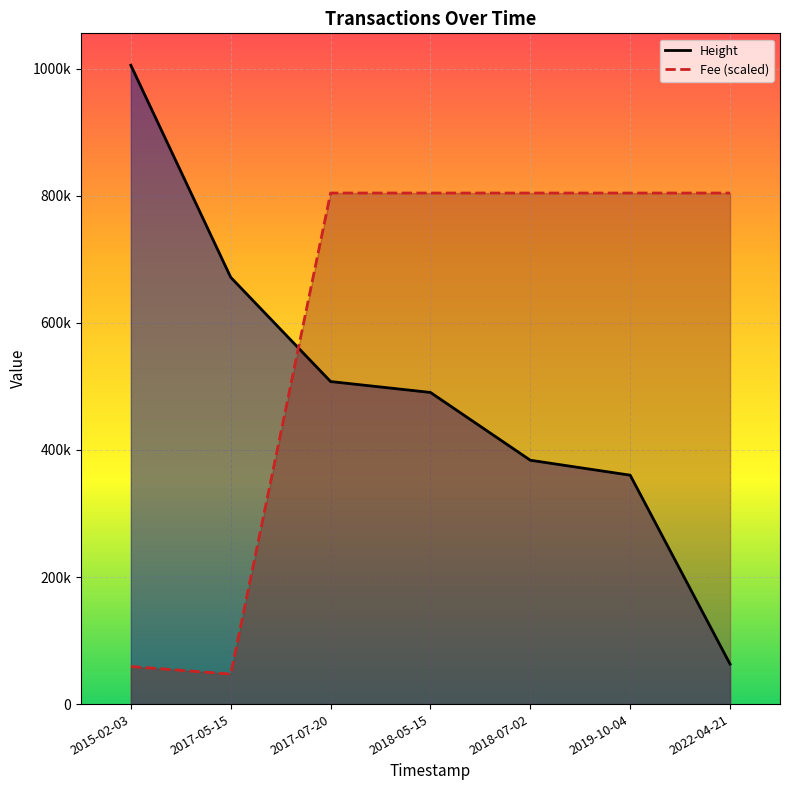

What is the value of the Height point at the 4th from the left?

490576.0